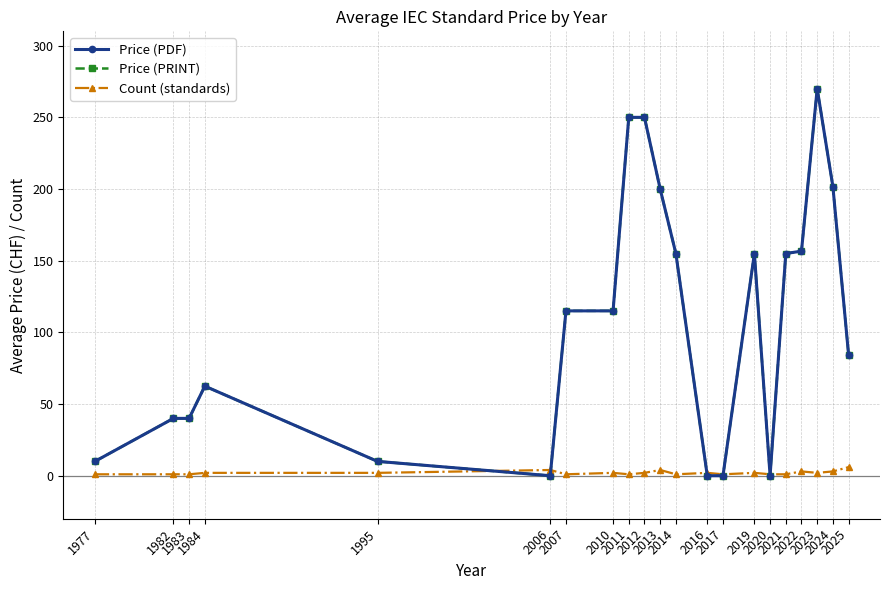

Does the chart have visible grid lines?

Yes